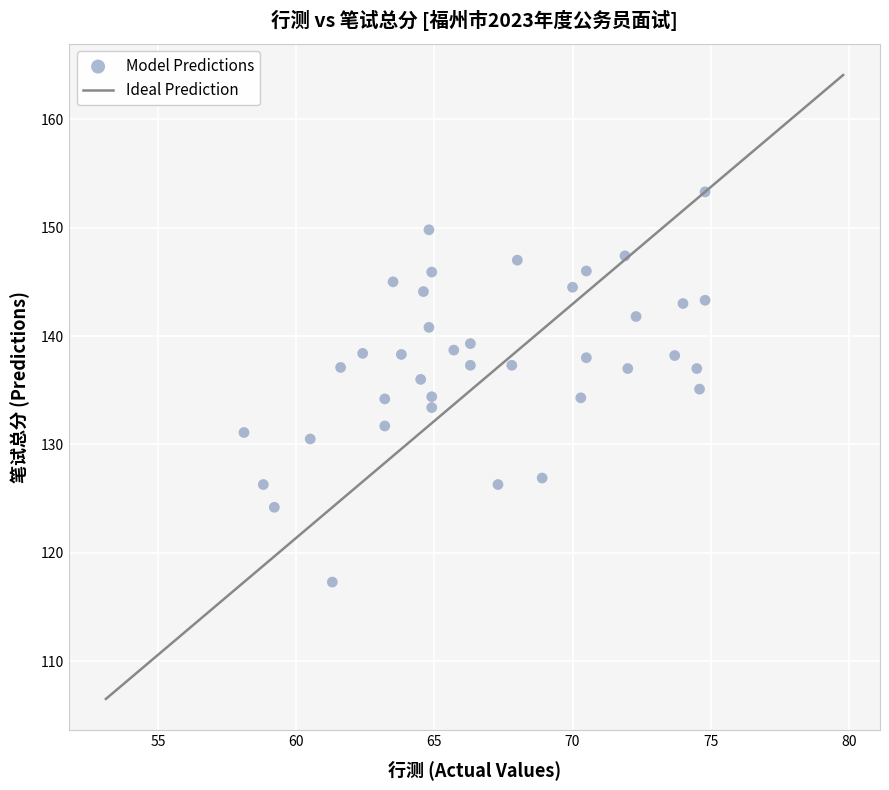

What is the range of X values (max minus min)?

16.7